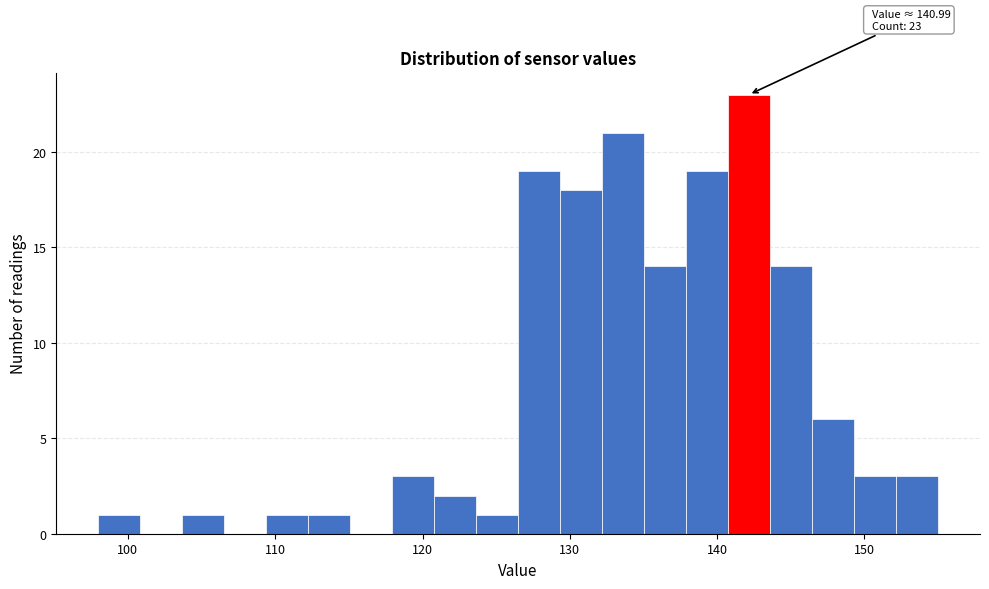

Read against the x-axis, roughly where is the centre of the tallest bar?

142